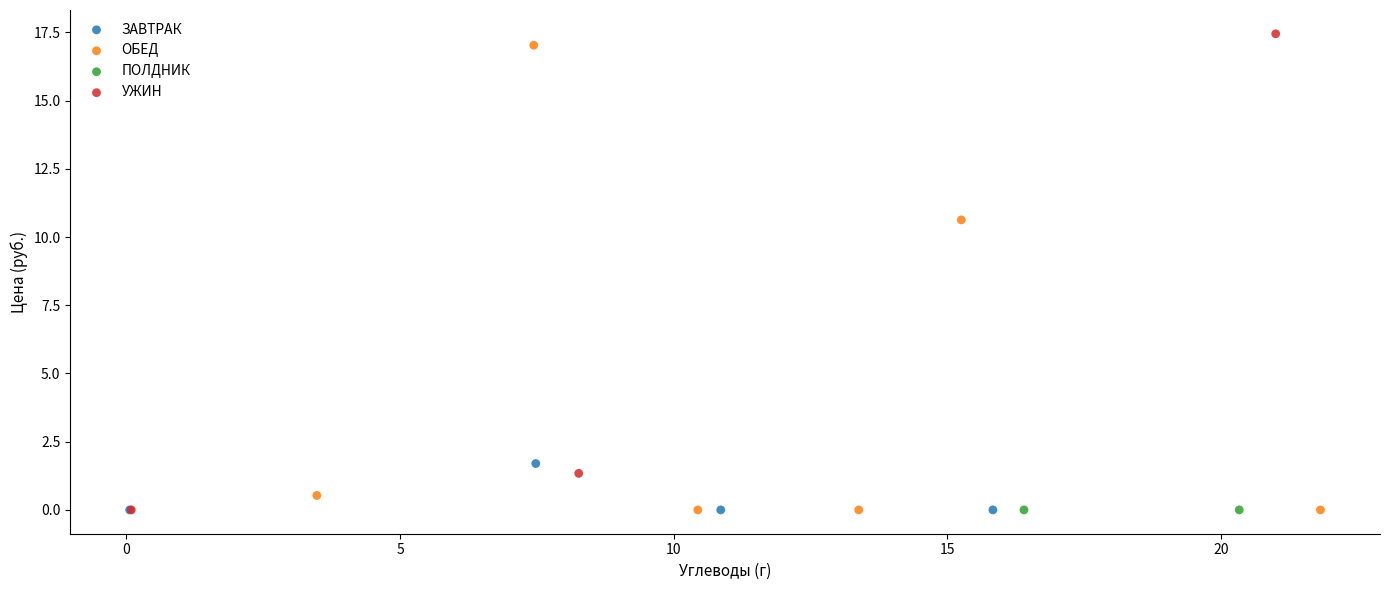

What are all the series names shown in the legend?

ЗАВТРАК, ОБЕД, ПОЛДНИК, УЖИН